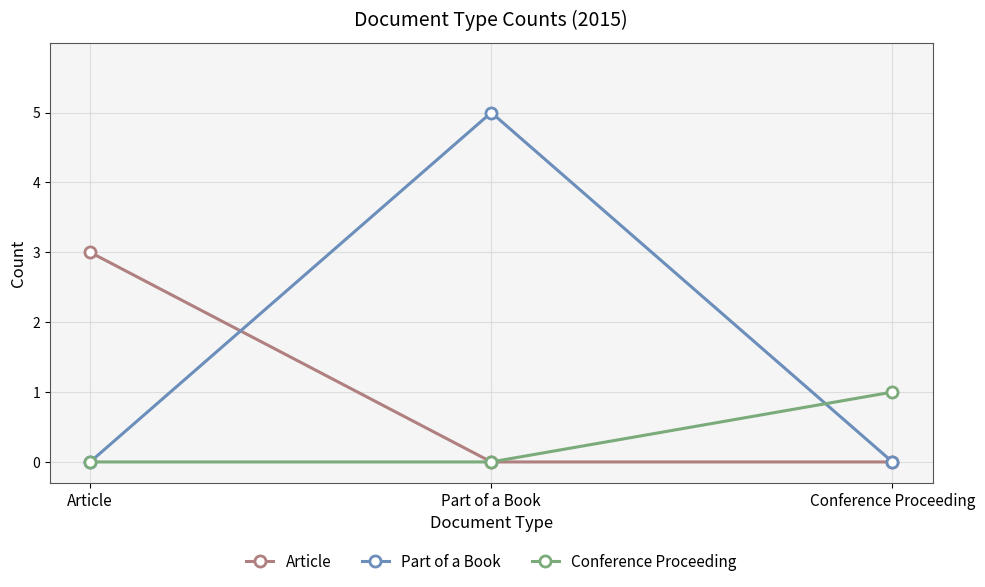

What is the spread (max minus min) of values at Conference Proceeding?

1